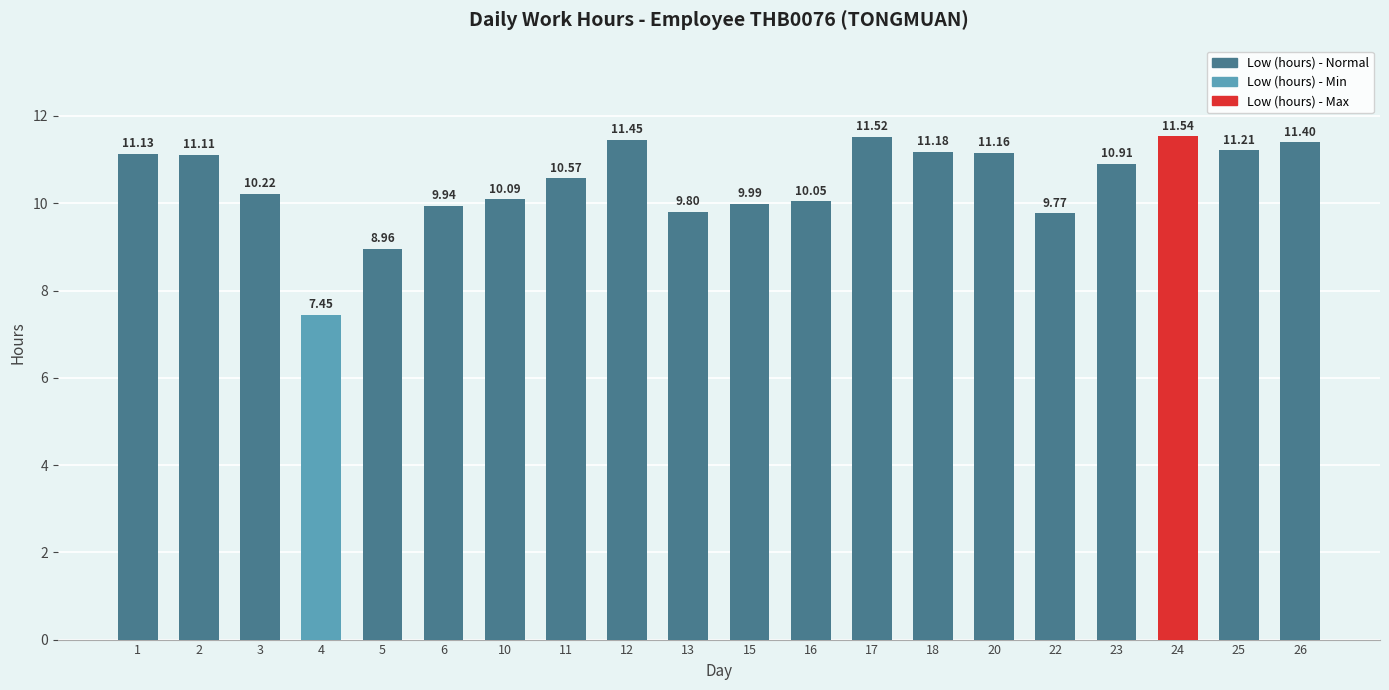

Which has a higher value, 22 or 10?

10